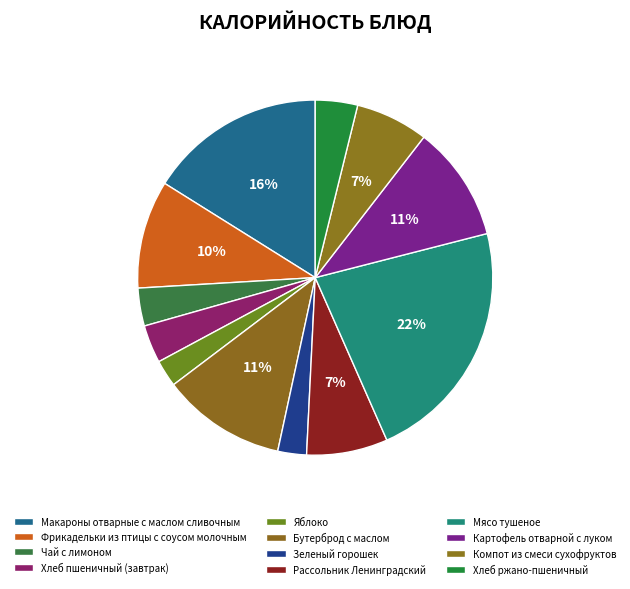

Rank the categories by value from highest to lowest.

Мясо тушеное, Макароны отварные с маслом сливочным, Бутерброд с маслом, Картофель отварной с луком, Фрикадельки из птицы с соусом молочным, Рассольник Ленинградский, Компот из смеси сухофруктов, Хлеб ржано-пшеничный, Хлеб пшеничный (завтрак), Чай с лимоном, Зеленый горошек, Яблоко